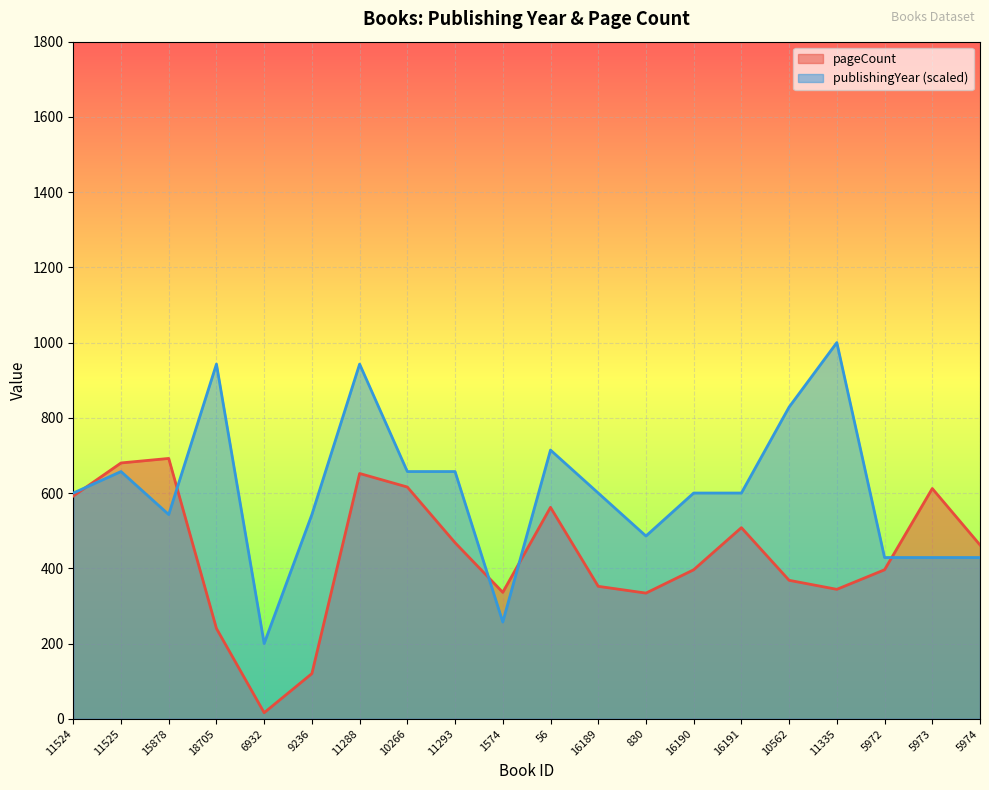

What is the average value of the publishingYear series?

605.7